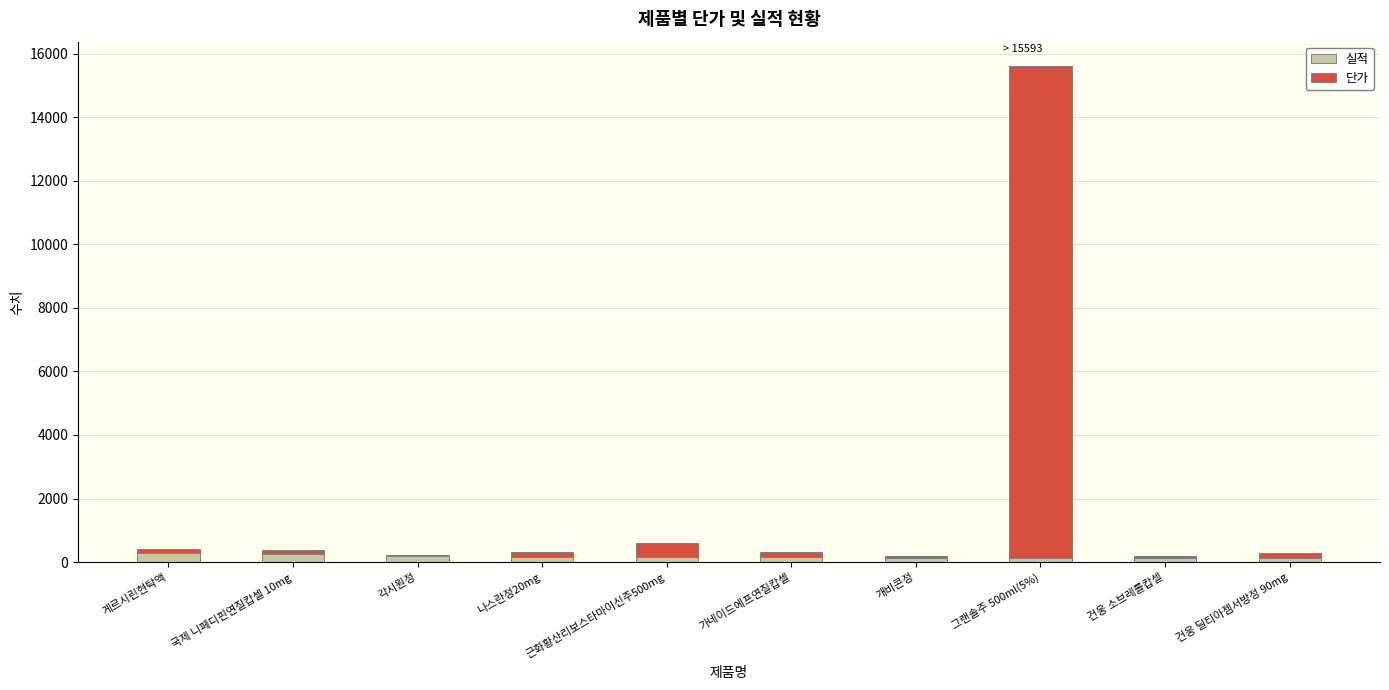

Does the chart contain stacked bars?

Yes